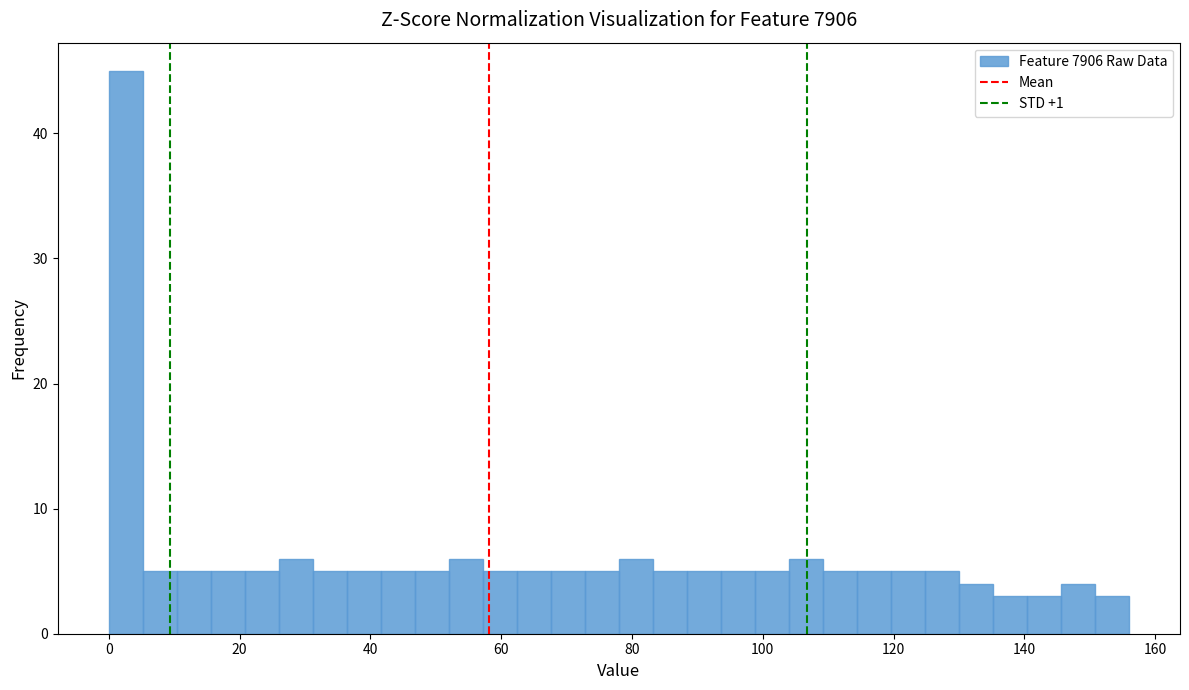

Around what value on the x-axis is the tallest bar? Give the approximate position of its centre, as read against the axis.

2